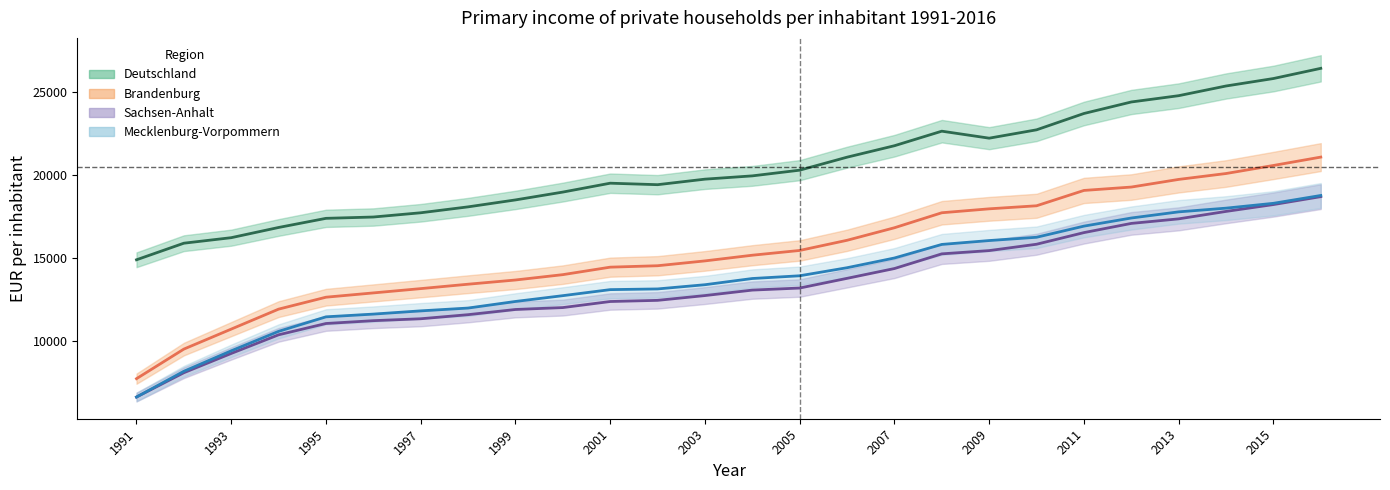

True or false: Brandenburg has a value of 20577 at 2015.

True